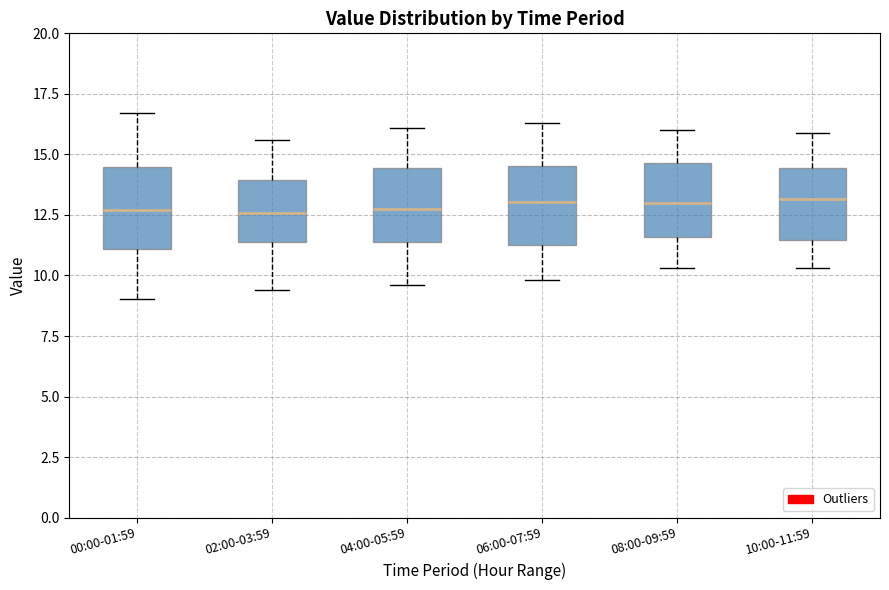

Reading left to right, transcribe this box plot: for each box, give where its median line is, the range the box spans, and where its two whiskers end, as read against the y-axis. The values are not printed on the chart, so give them approximately, as read against the axis.

00:00-01:59: median 12.5, box 11.0 to 14.5, whiskers 9.0 to 16.5
02:00-03:59: median 12.5, box 11.5 to 14.0, whiskers 9.5 to 15.5
04:00-05:59: median 13.0, box 11.5 to 14.5, whiskers 9.5 to 16.0
06:00-07:59: median 13.0, box 11.5 to 14.5, whiskers 10.0 to 16.5
08:00-09:59: median 13.0, box 11.5 to 14.5, whiskers 10.5 to 16.0
10:00-11:59: median 13.0, box 11.5 to 14.5, whiskers 10.5 to 16.0